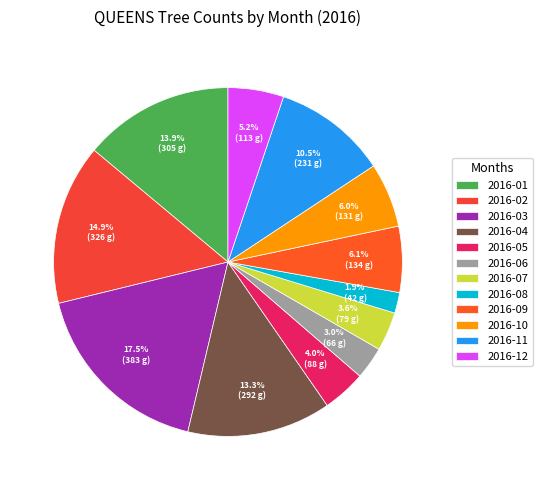

Does 2016-06 represent more than half of the total?

No